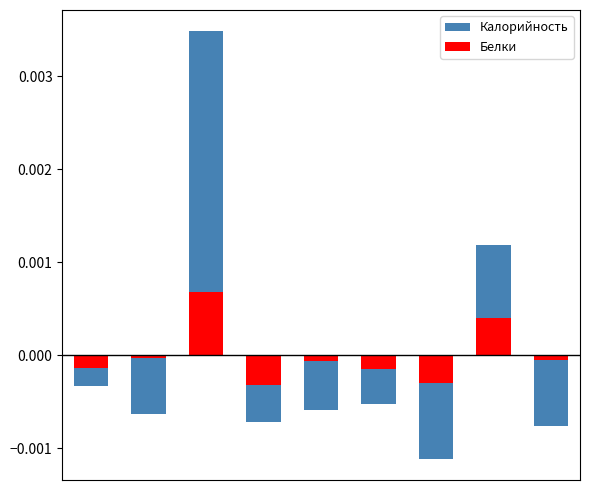

How many values in Калорийность are above zero?

2